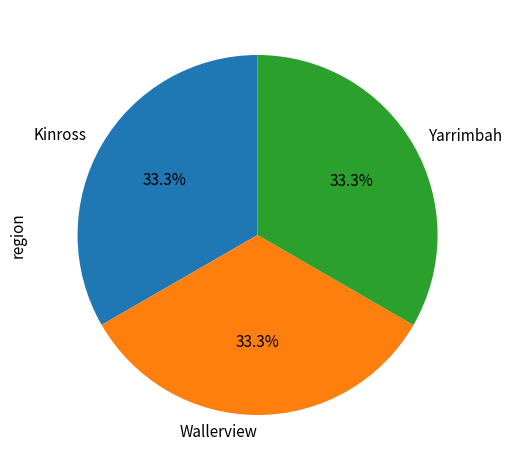

What percentage is the Wallerview slice, to the nearest percent?

33%